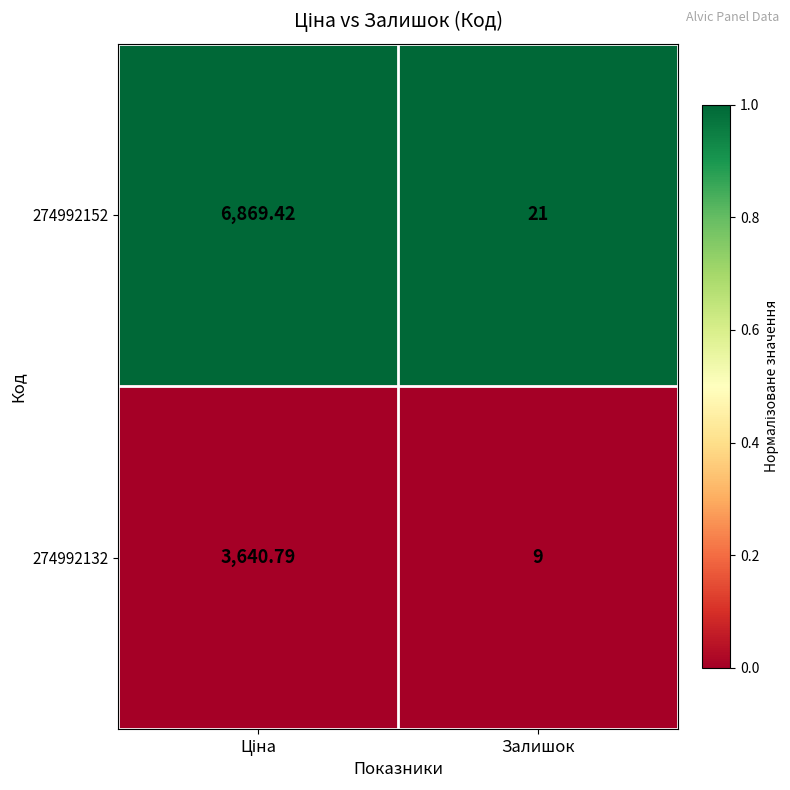

Which category has the lowest value across all series?

Залишок